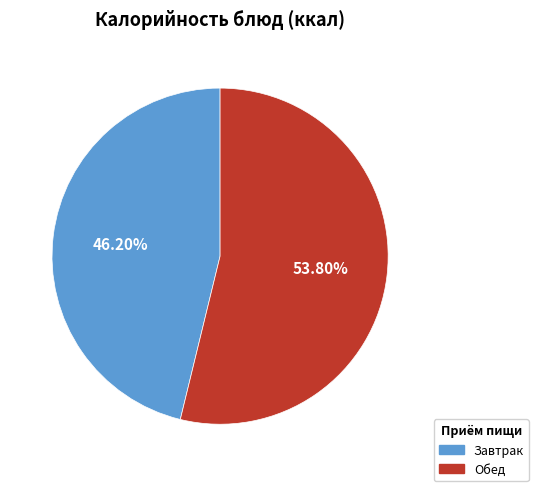

Which slice is the largest?

Обед